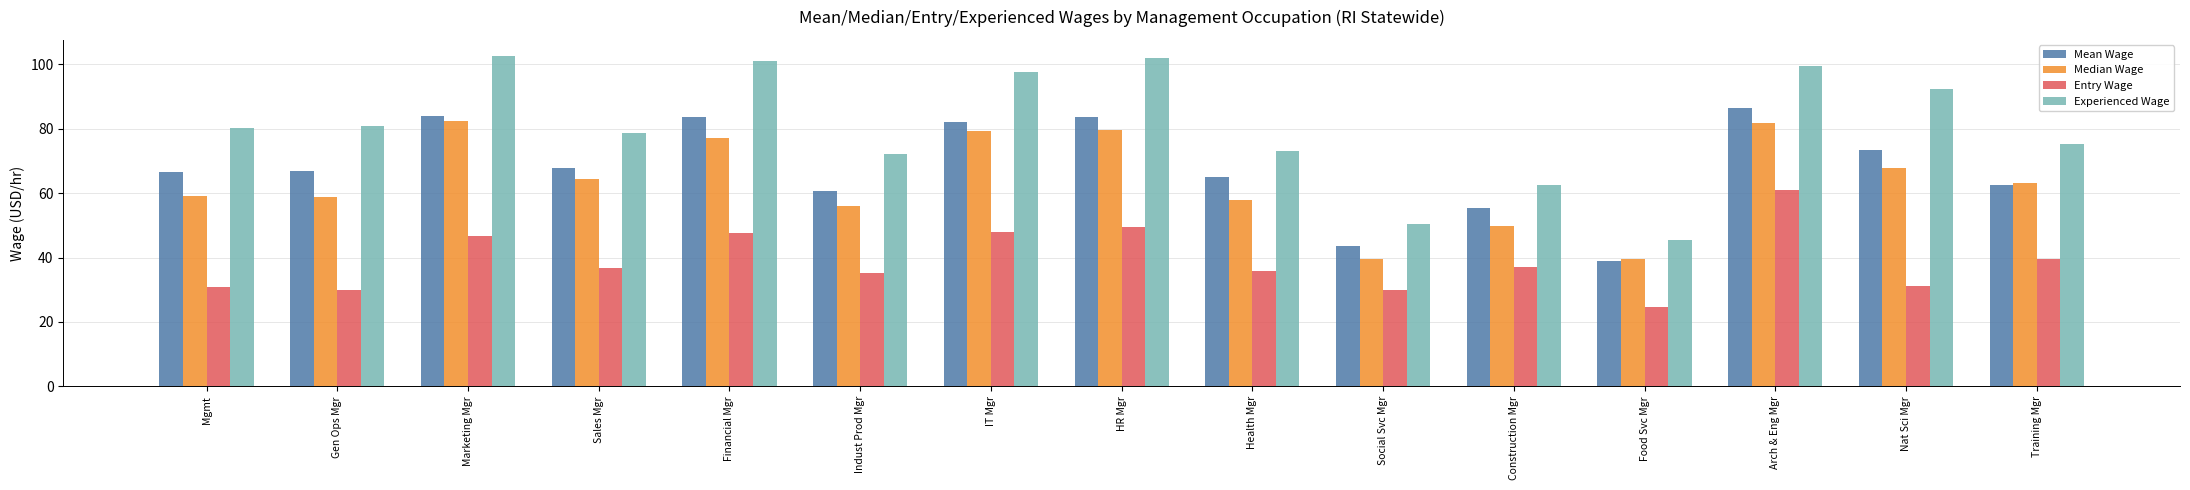

What are all the series names shown in the legend?

Mean Wage, Median Wage, Entry Wage, Experienced Wage